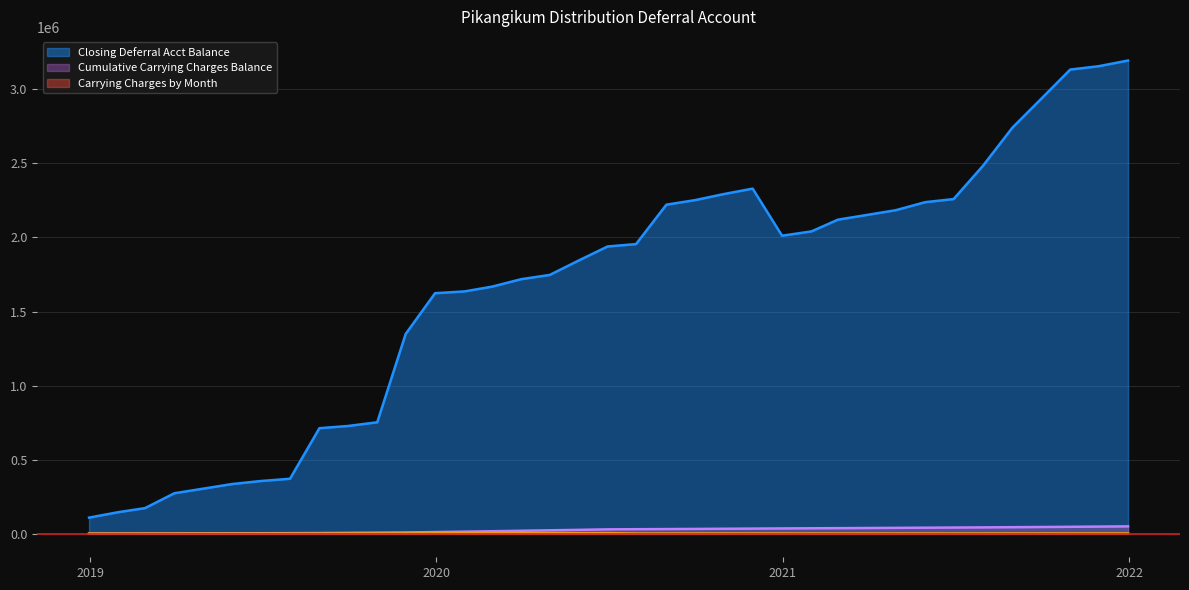

What is the difference between the maximum and second lowest values in the Closing Deferral Acct Balance series?

3049854.9